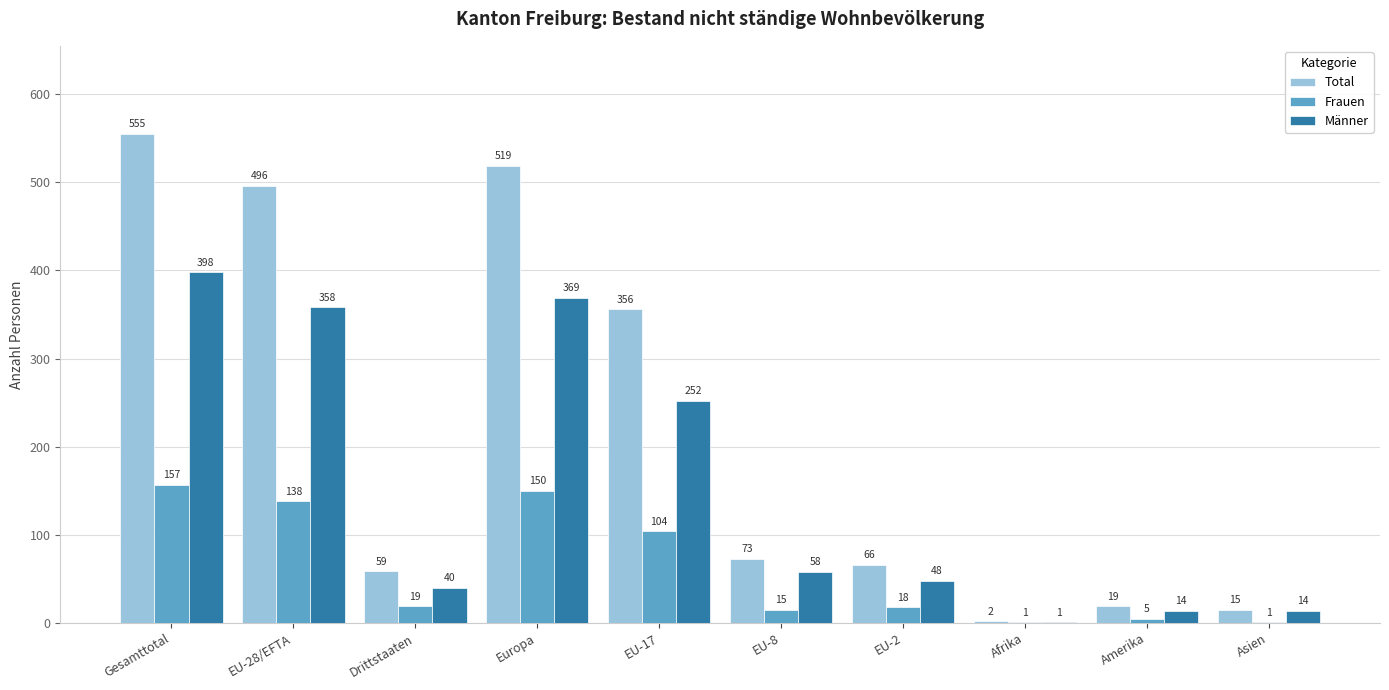

Where does the Männer series first go above 58?

Gesamttotal